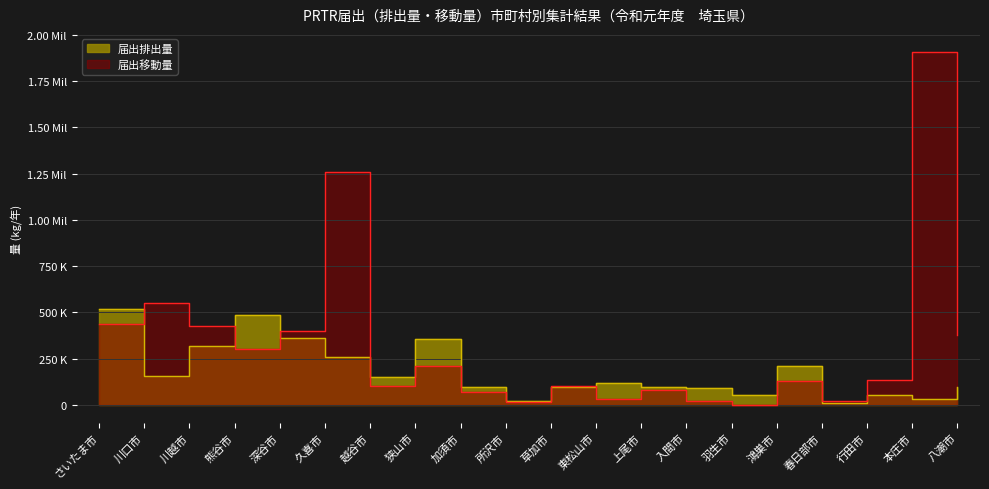

What is the value of the 届出排出量 point at the 5th from the left?

363074